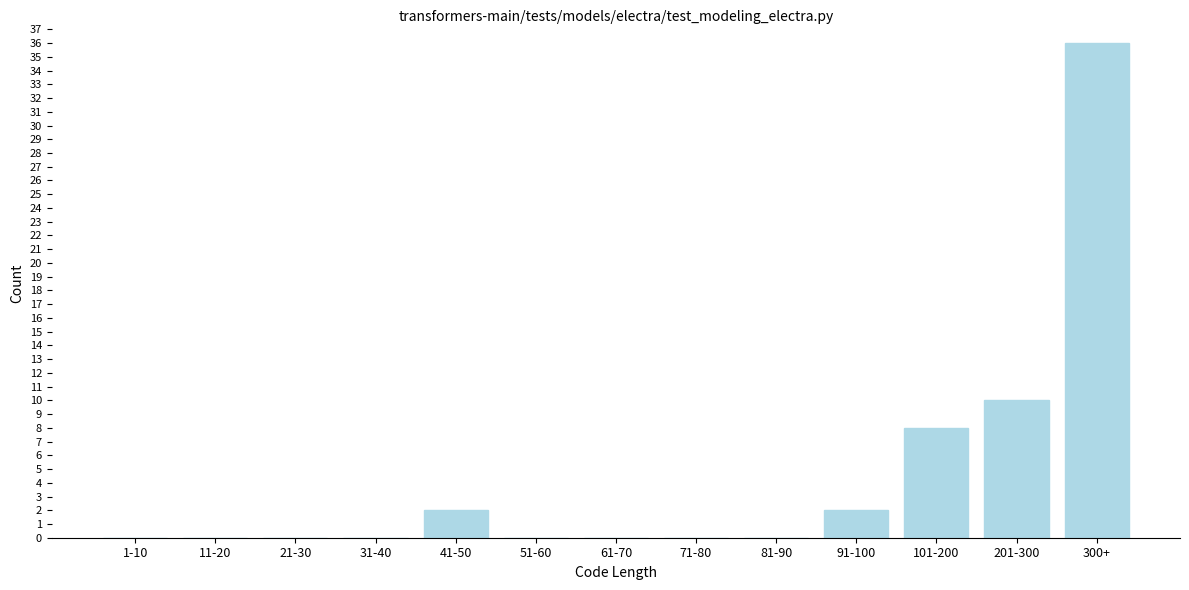

Reading right to left, list all the values displayed in this chart.

300+=36	201-300=10	101-200=8	91-100=2	81-90=0	71-80=0	61-70=0	51-60=0	41-50=2	31-40=0	21-30=0	11-20=0	1-10=0